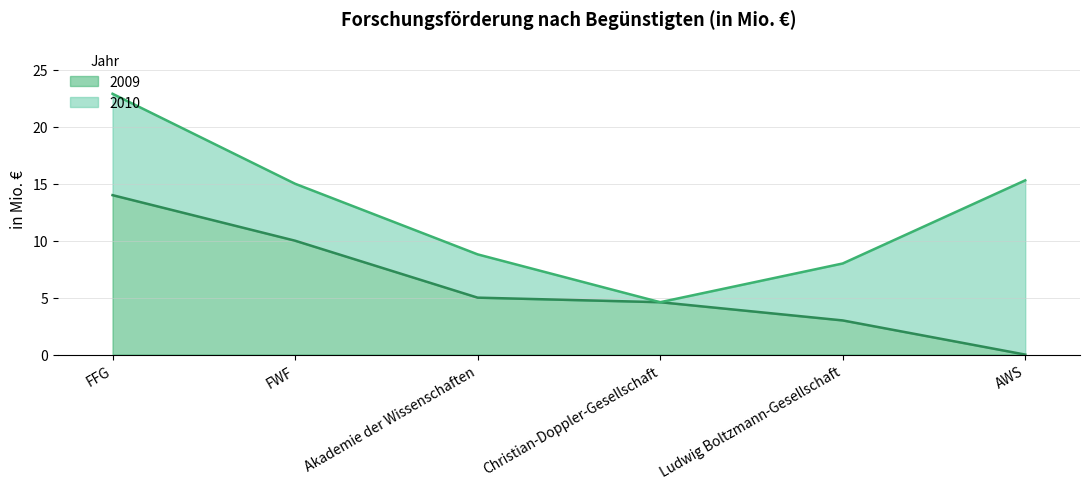

Count the 2009 values in the range 3 to 10.

4